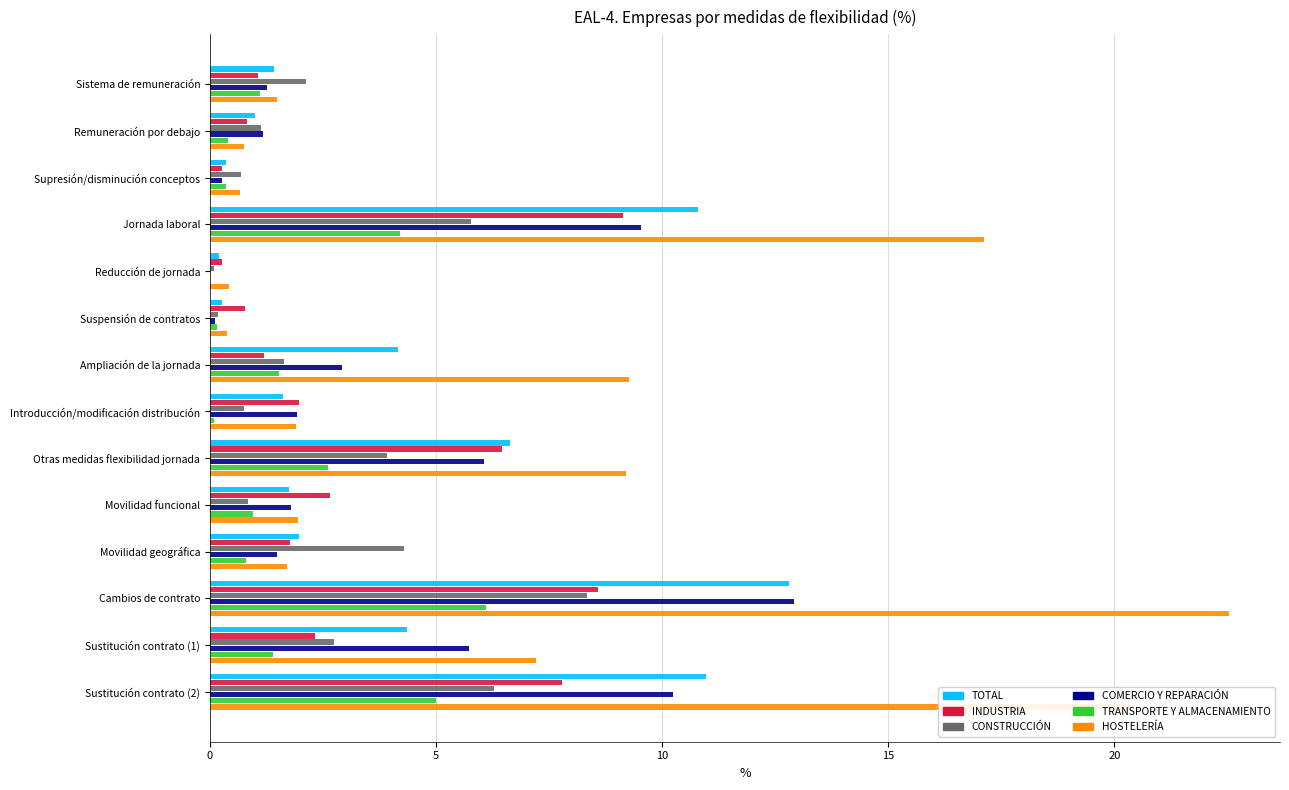

What is the highest value of the INDUSTRIA series?

9.1